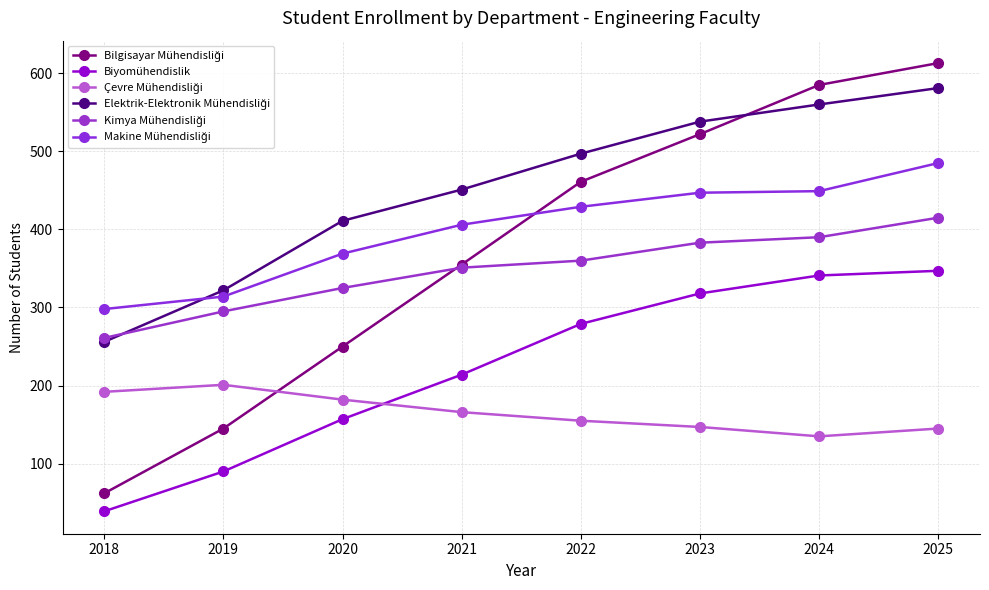

What is the value of the Biyomühendislik point at the 1st from the left?

39